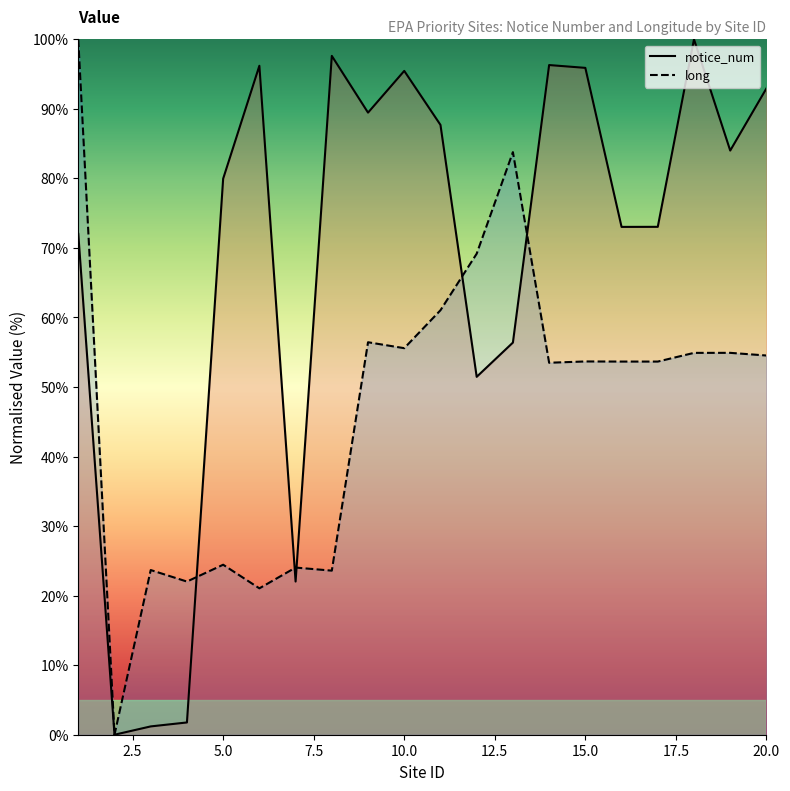

What is the spread (max minus min) of values at 14?

42.8